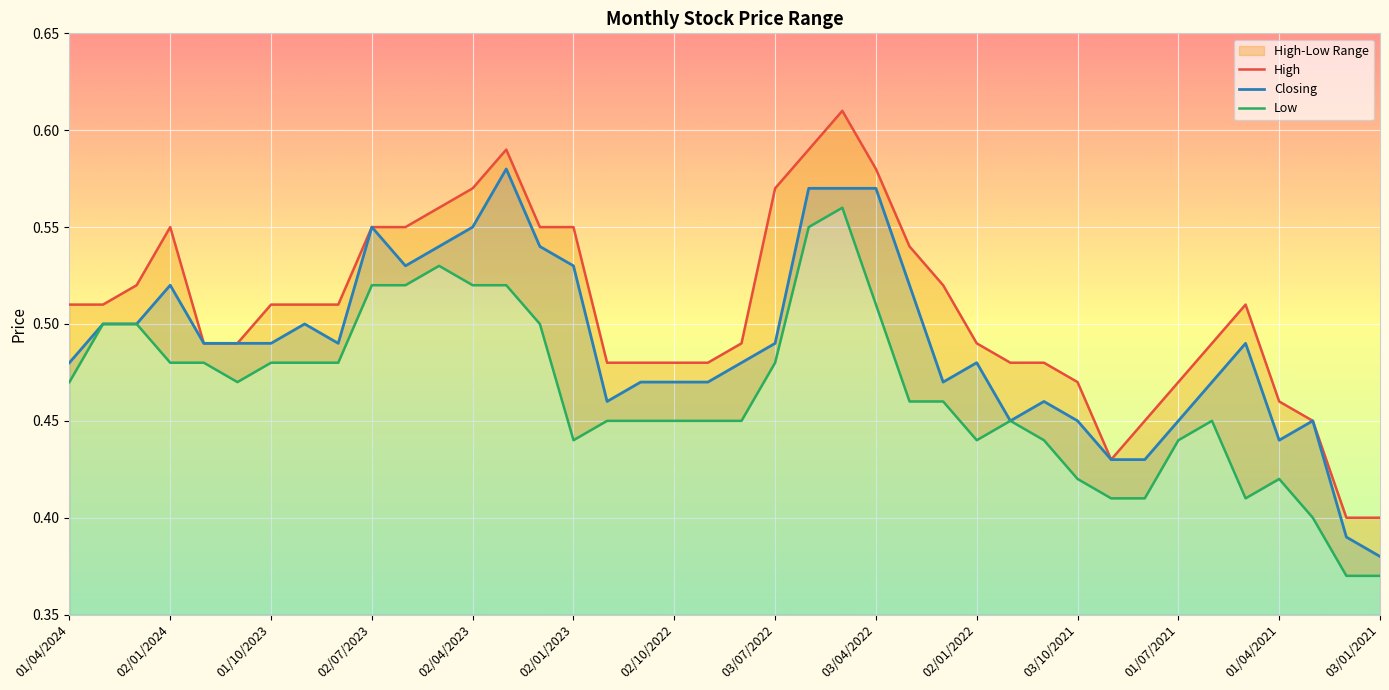

Reading left to right, extract all data points from this chart.

High: 0.5	0.5	0.5	0.6	0.5	0.5	0.5	0.5	0.5	0.6	0.6	0.6	0.6	0.6	0.6	0.6	0.5	0.5	0.5	0.5	0.5	0.6	0.6	0.6	0.6	0.5	0.5	0.5	0.5	0.5	0.5	0.4	0.5	0.5	0.5	0.5	0.5	0.5	0.4	0.4
Closing: 0.5	0.5	0.5	0.5	0.5	0.5	0.5	0.5	0.5	0.6	0.5	0.5	0.6	0.6	0.5	0.5	0.5	0.5	0.5	0.5	0.5	0.5	0.6	0.6	0.6	0.5	0.5	0.5	0.5	0.5	0.5	0.4	0.4	0.5	0.5	0.5	0.4	0.5	0.4	0.4
Low: 0.5	0.5	0.5	0.5	0.5	0.5	0.5	0.5	0.5	0.5	0.5	0.5	0.5	0.5	0.5	0.4	0.5	0.5	0.5	0.5	0.5	0.5	0.6	0.6	0.5	0.5	0.5	0.4	0.5	0.4	0.4	0.4	0.4	0.4	0.5	0.4	0.4	0.4	0.4	0.4